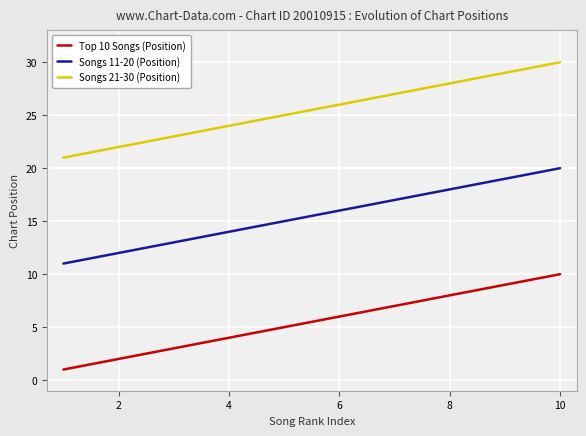

What is the greatest value displayed?

30